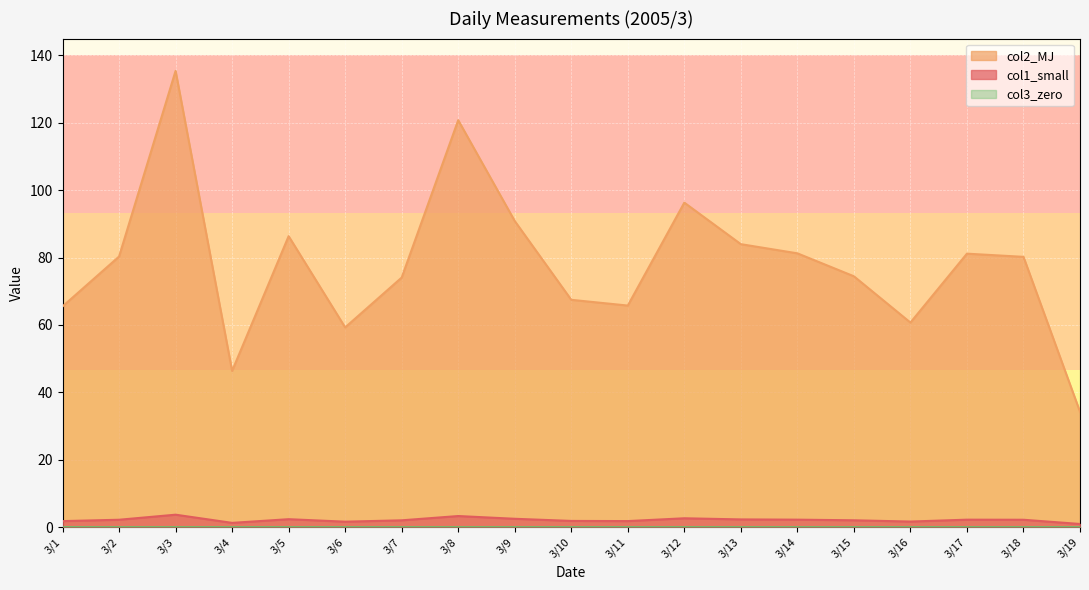

Which series has the largest total across all categories?

col2_MJ